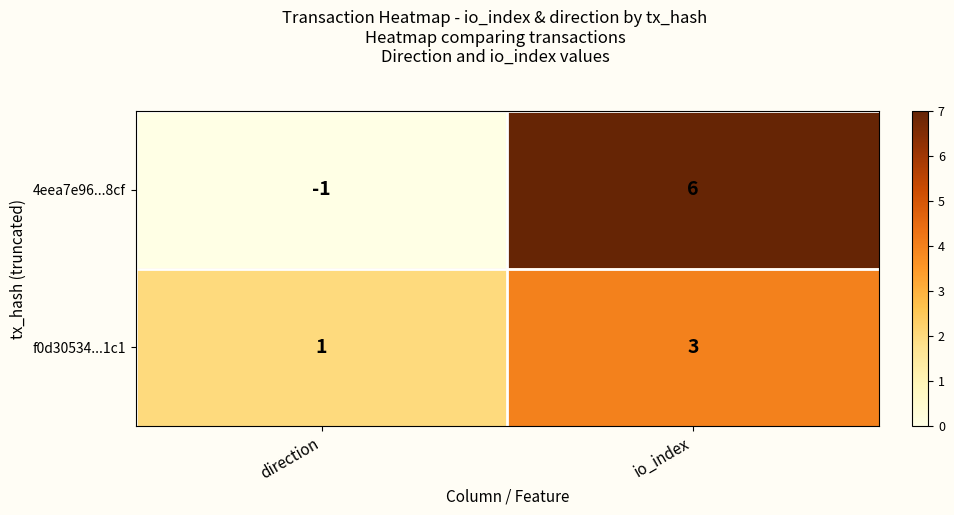

At direction, list the series in order from smallest to largest.

4eea7e96...8cf, f0d30534...1c1